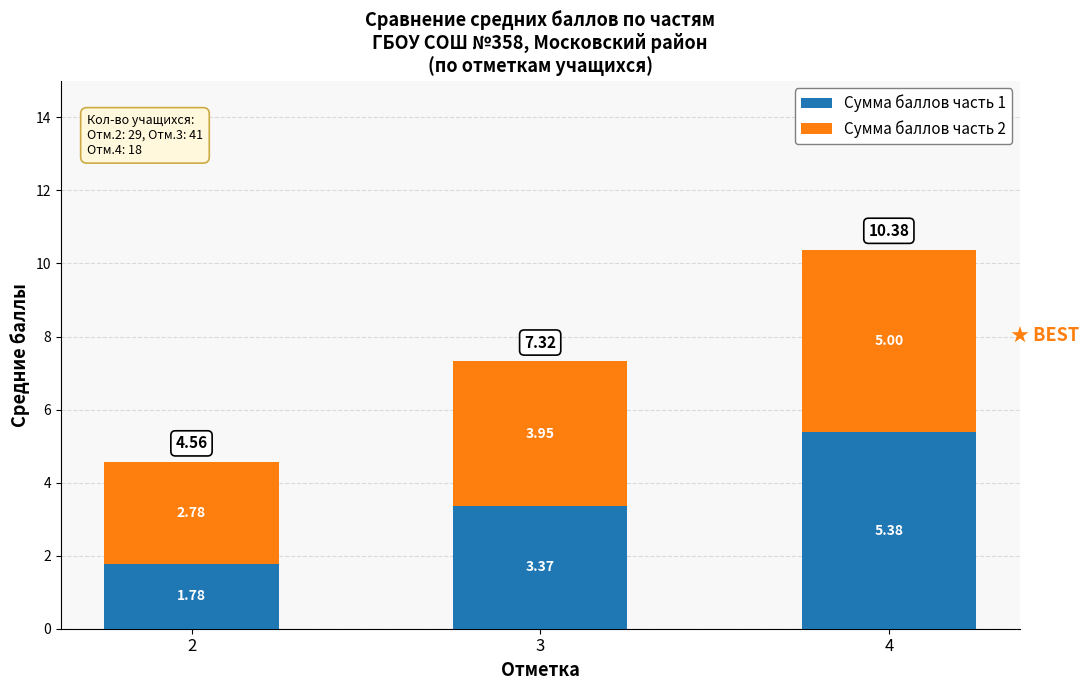

At which category is the sum across all series the highest?

4